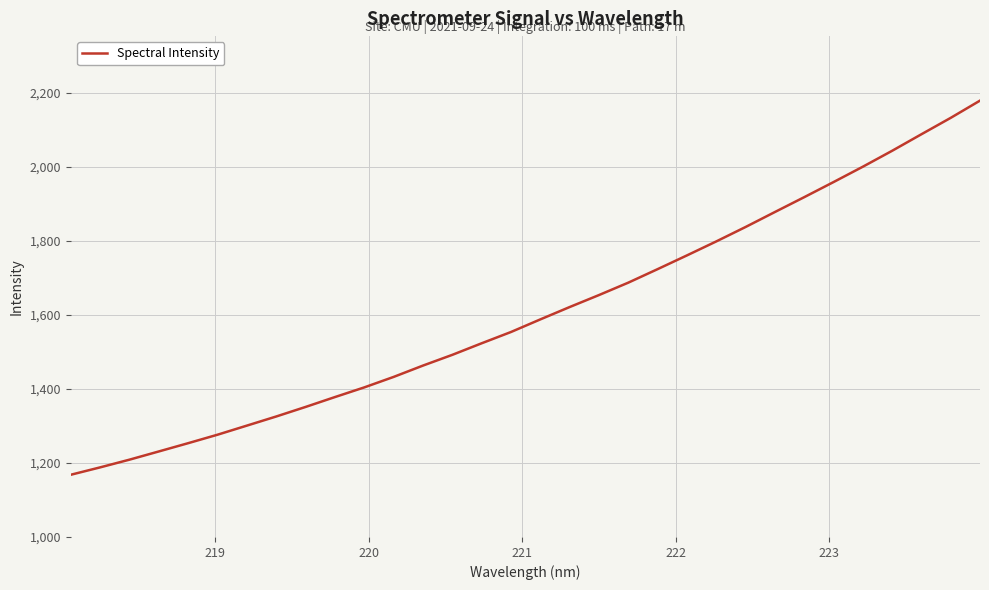

What is the difference between the maximum and minimum values?

1011.3